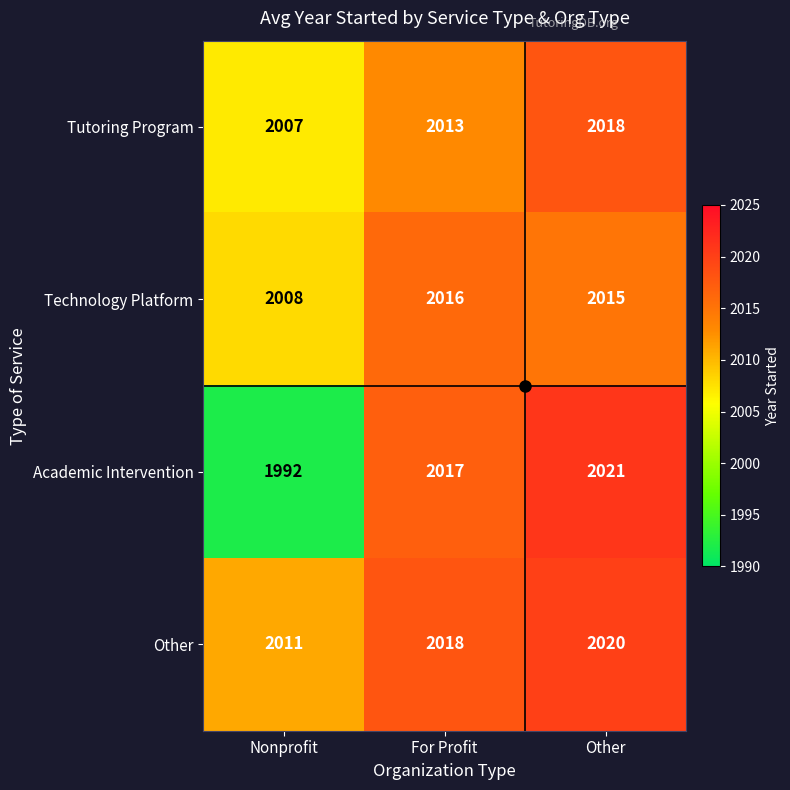

Which series has the largest total across all categories?

Other